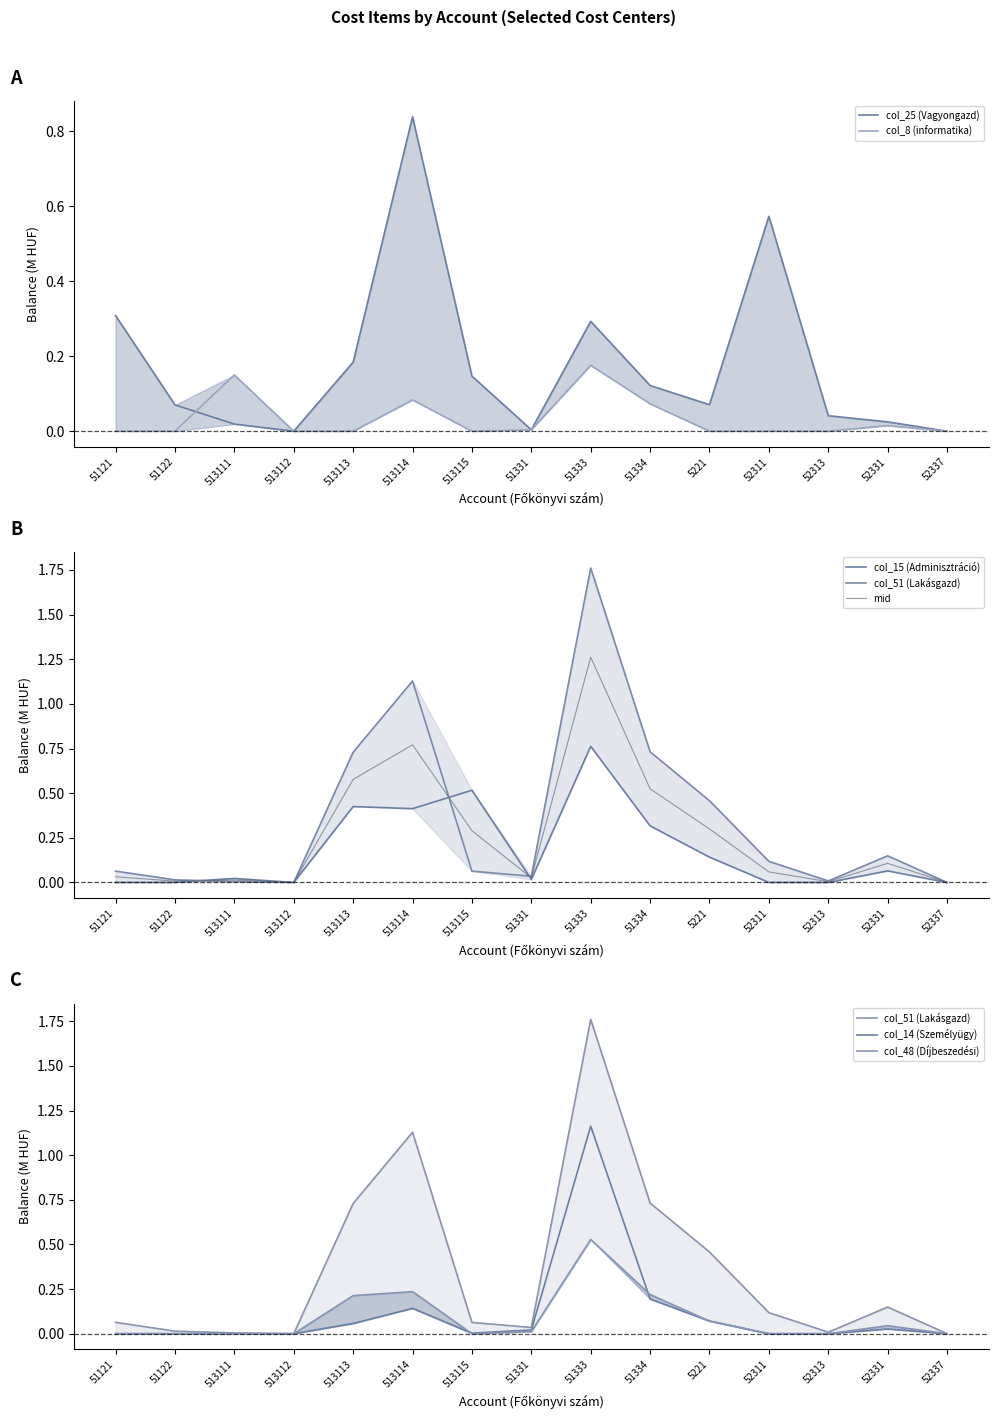

True or false: col_14 (Személyügy) has a value of 0.0 at 52313.

True